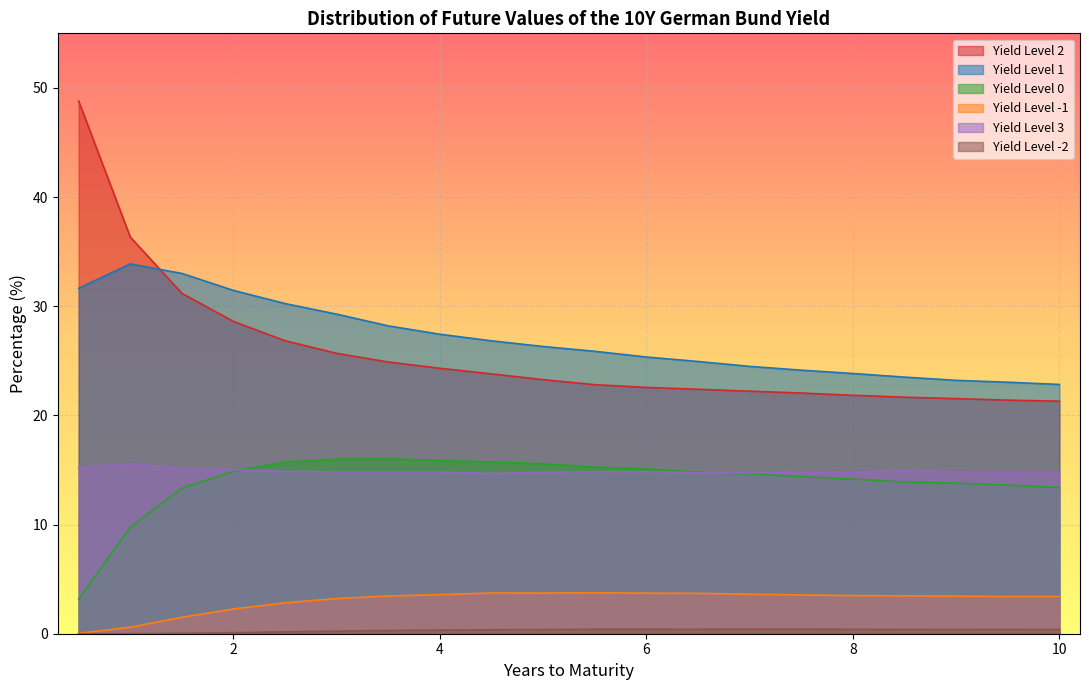

Between 5.5 and 2.5, which is larger?

2.5